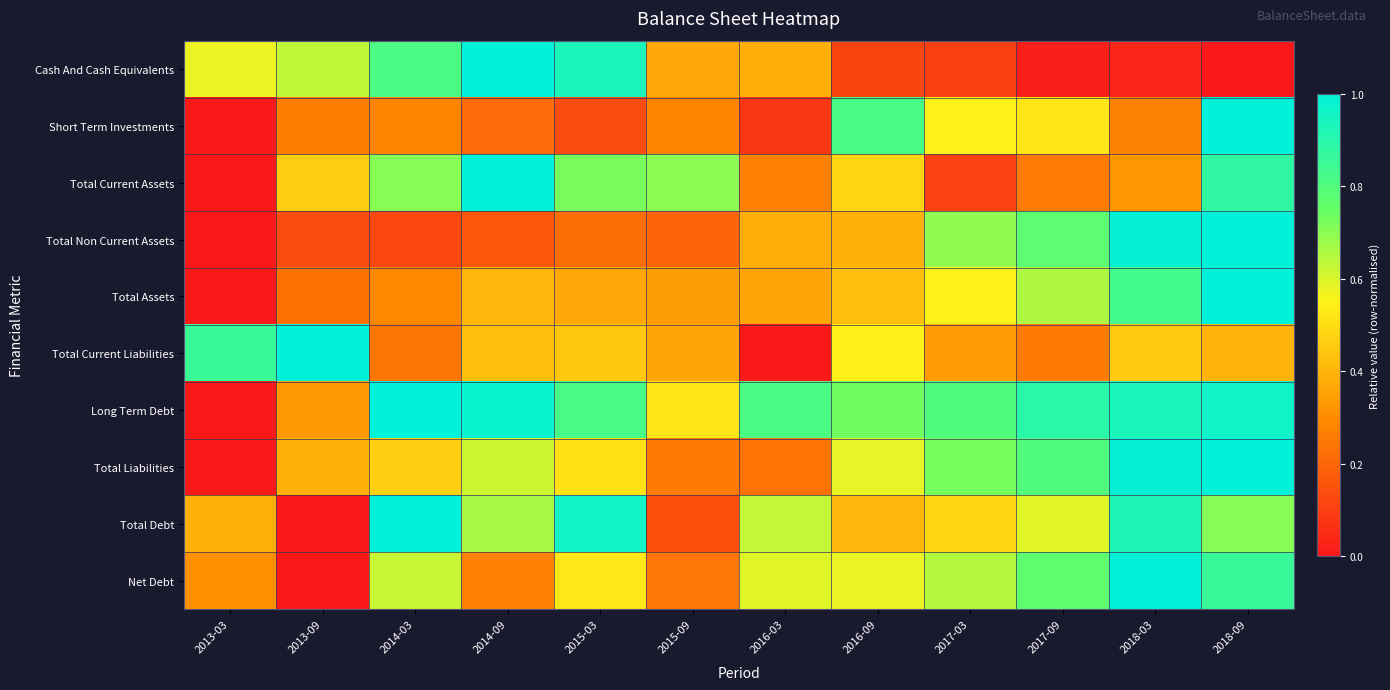

Rank the series by their maximum value, from lowest to highest.

Cash And Cash Equivalents, Short Term Investments, Total Current Assets, Total Non Current Assets, Total Assets, Total Current Liabilities, Long Term Debt, Total Liabilities, Total Debt, Net Debt